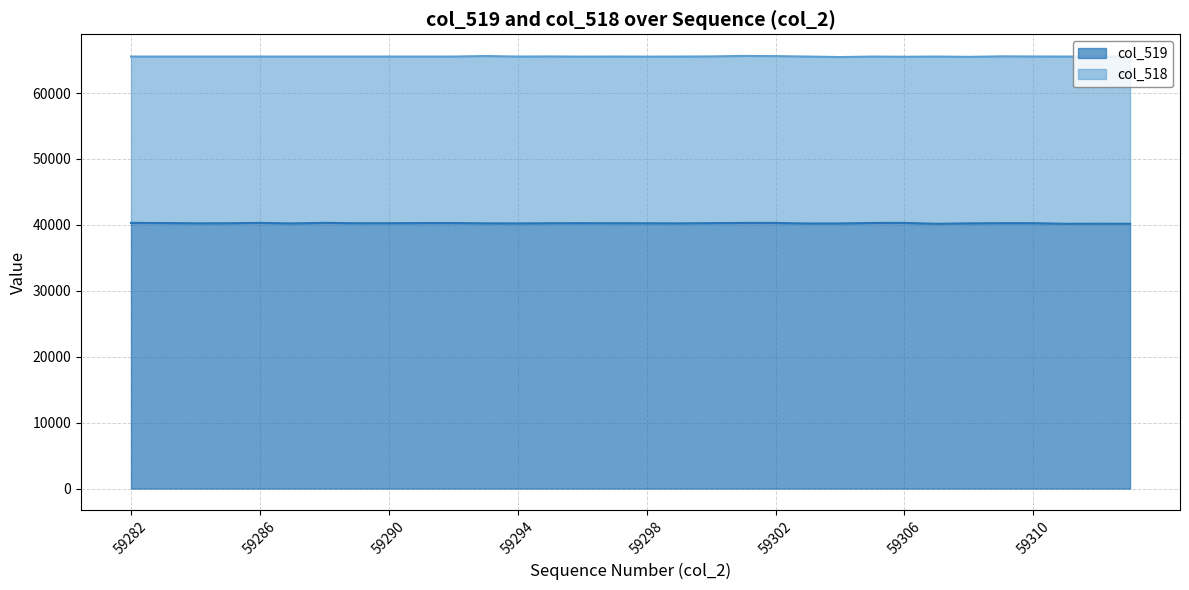

How many lines are shown in the chart?

2